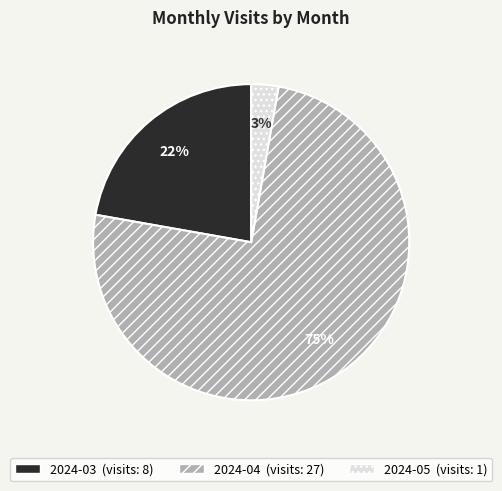

Is the sum of 2024-03 and 2024-04 greater than half?

Yes